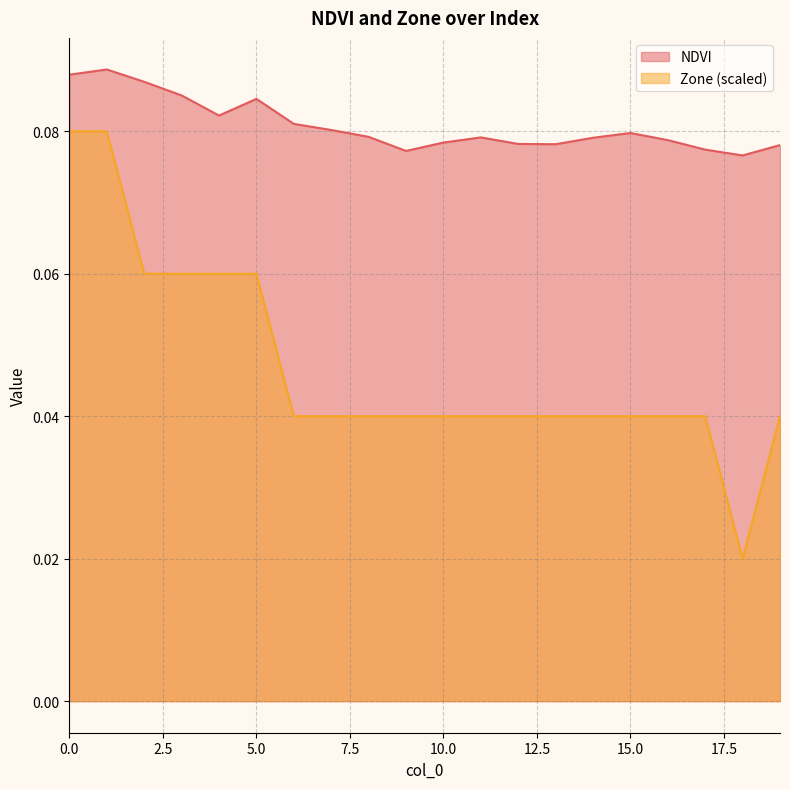

How many lines are shown in the chart?

2